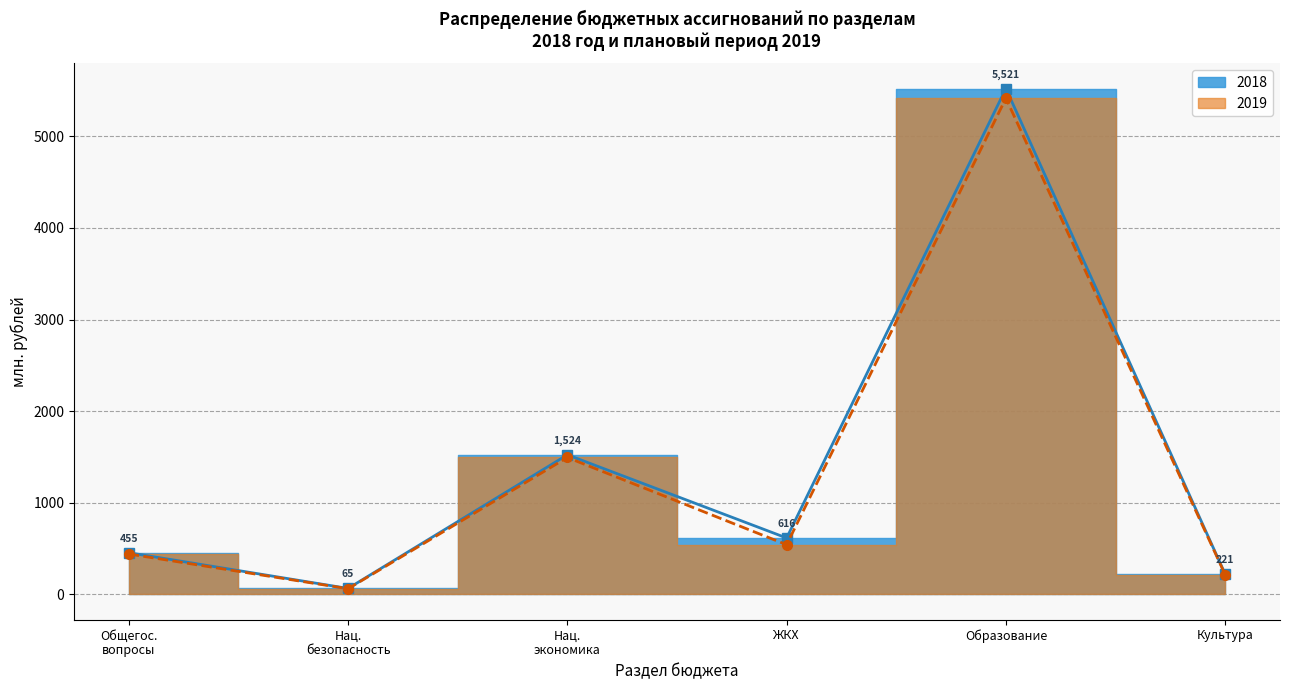

Where is the first local minimum for 2018?

Нац. безопасность